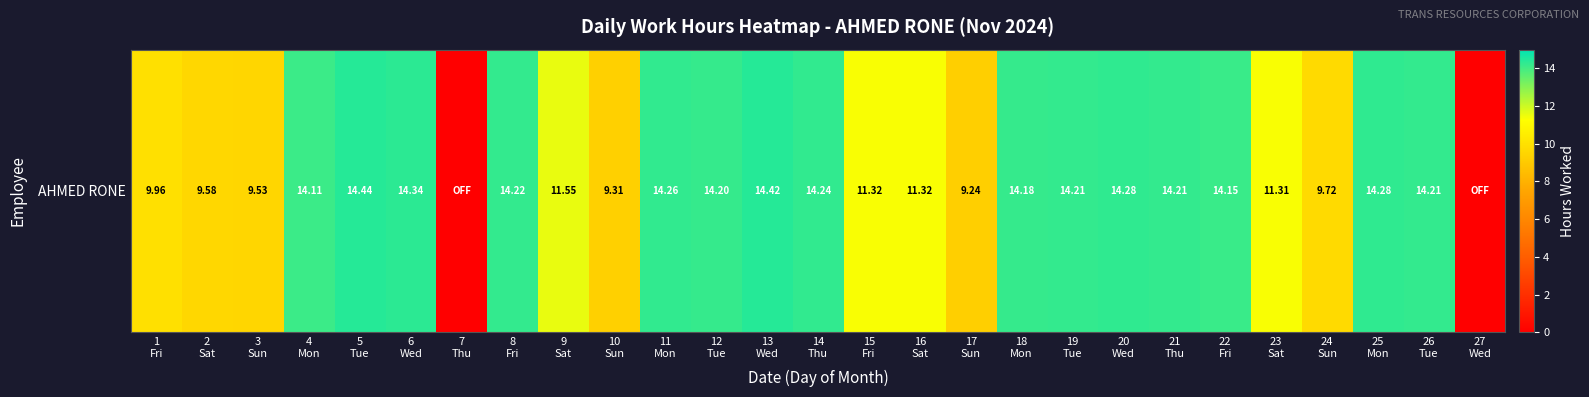

What is the difference between the maximum and second lowest values?

14.4